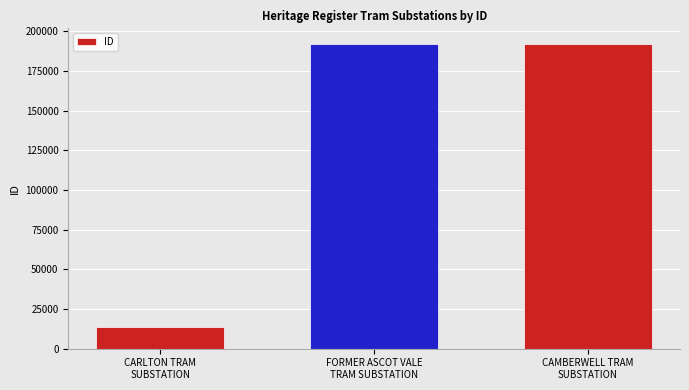

How many data points does each series have?

3